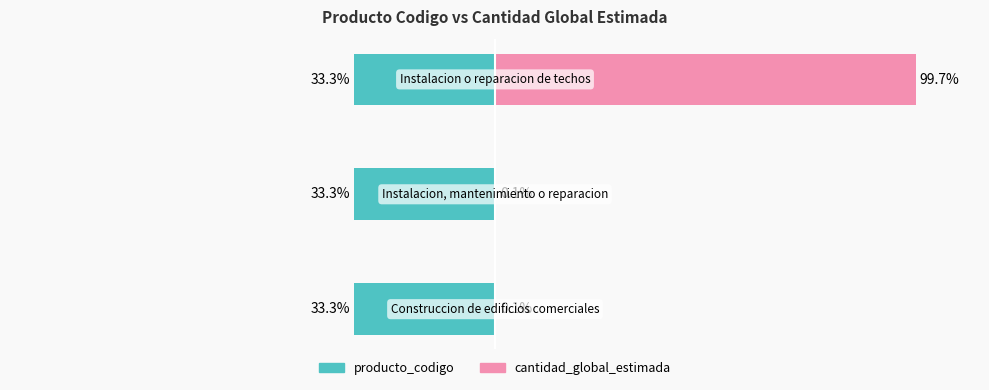

Reading left to right, transcribe all the data shown in this chart.

producto_codigo: -33.3	-33.3	-33.3
cantidad_global_estimada: 0.1	0.1	99.7